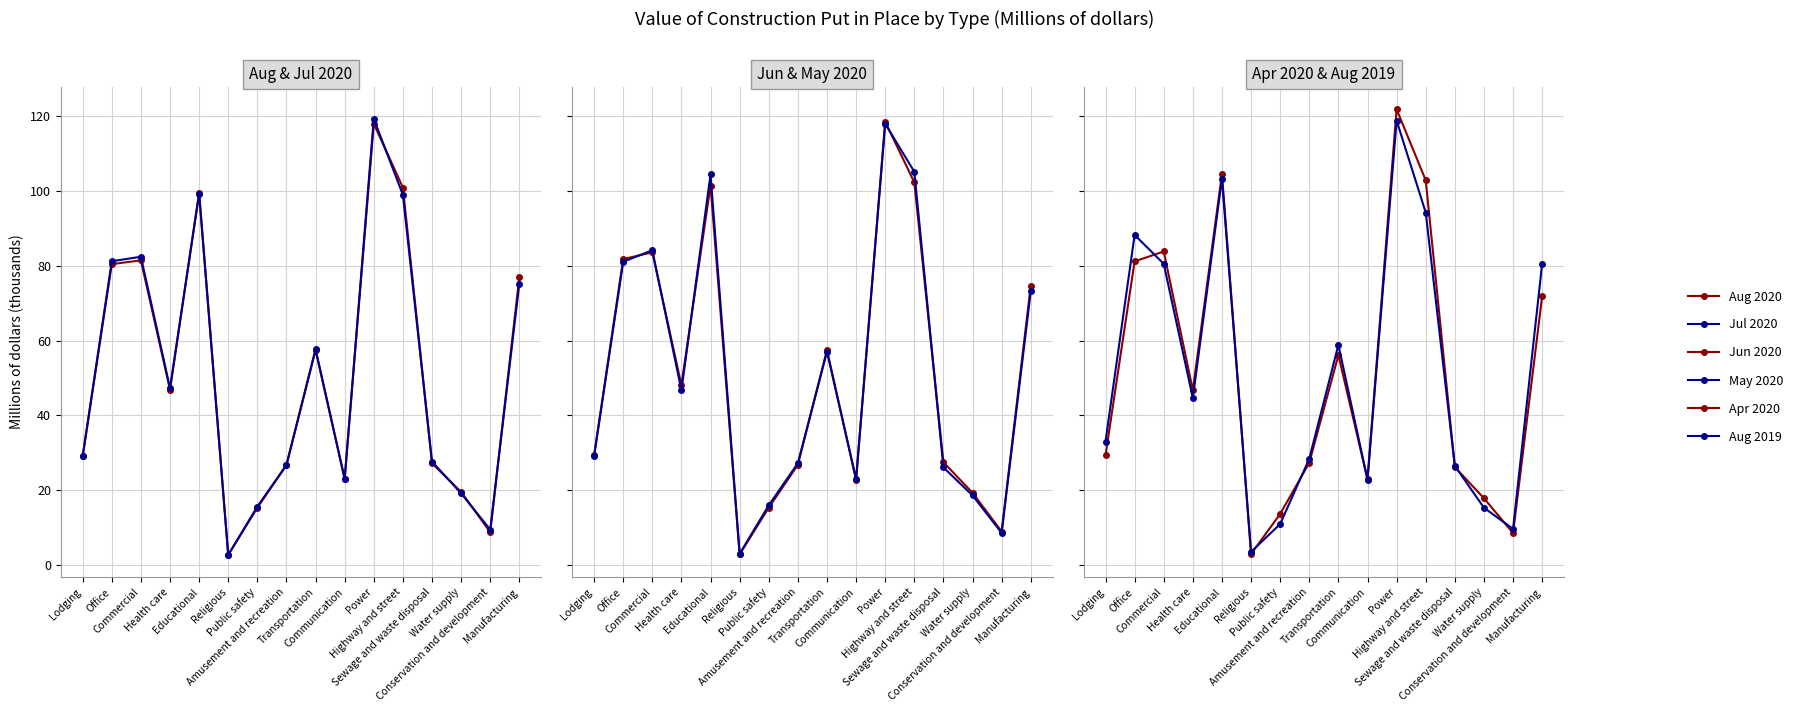

At which category does Aug 2019 reach its first local valley?

Health care